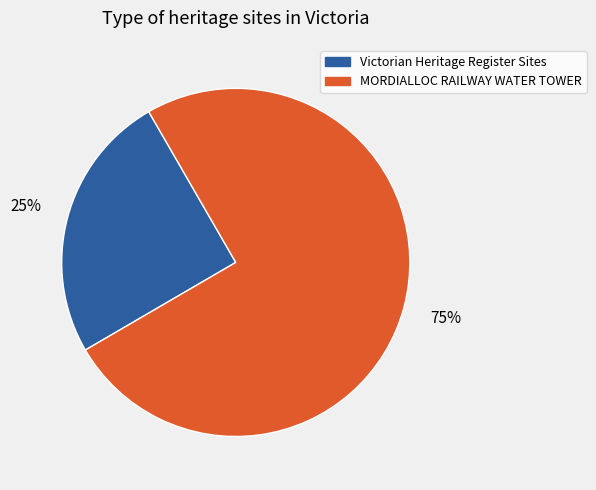

What percentage is the Victorian Heritage Register Sites slice, to the nearest percent?

25%